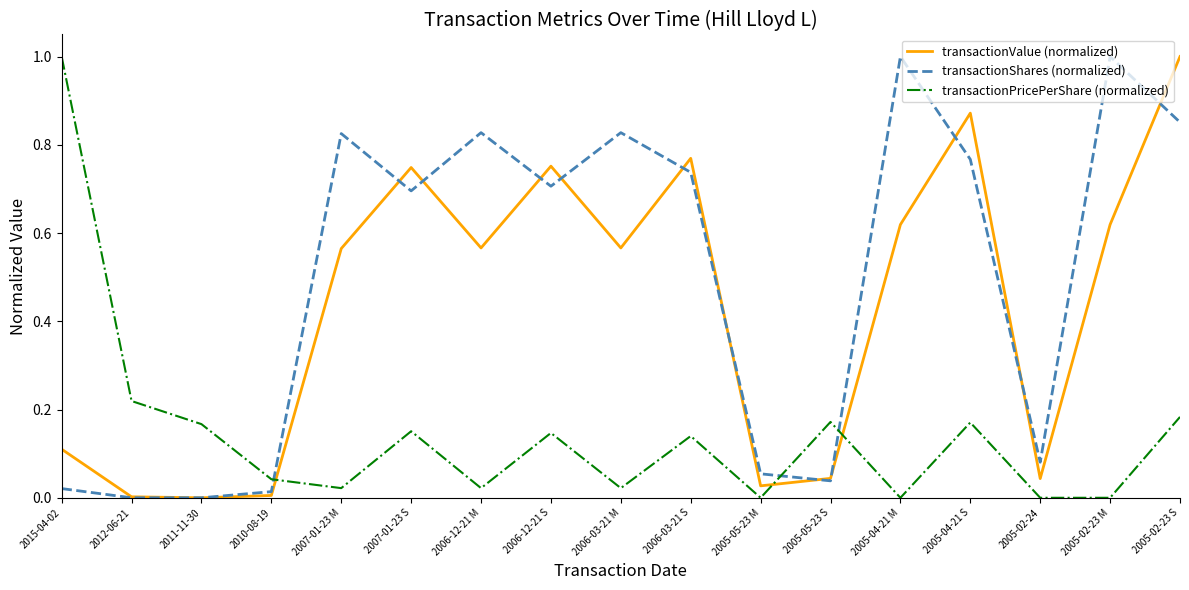

Rank the series at 2006-12-21 M from highest to lowest value.

transactionShares (normalized), transactionValue (normalized), transactionPricePerShare (normalized)